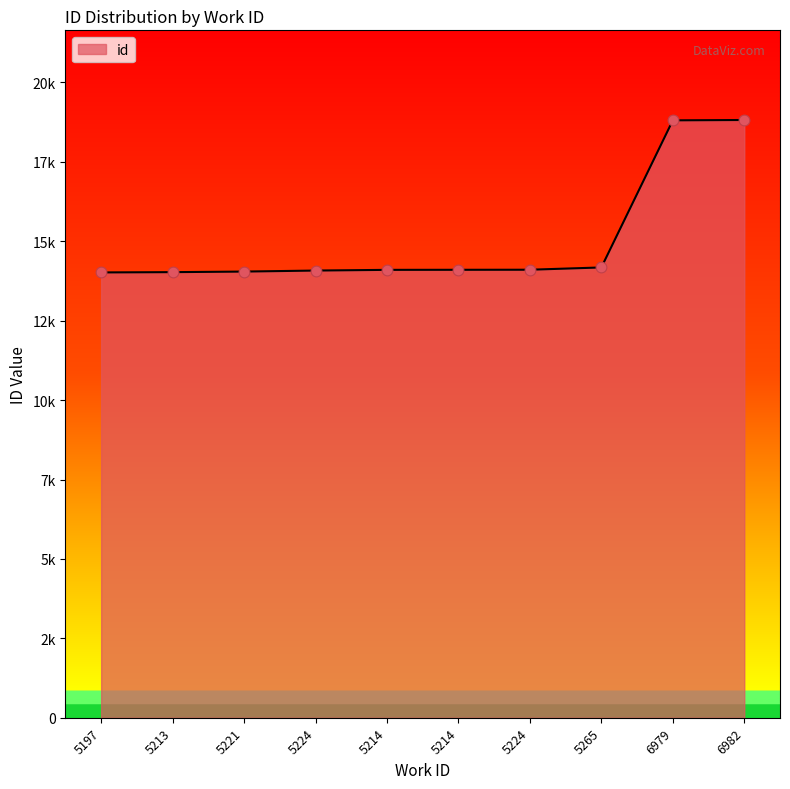

Between 5221 and 5214, which is larger?

5214